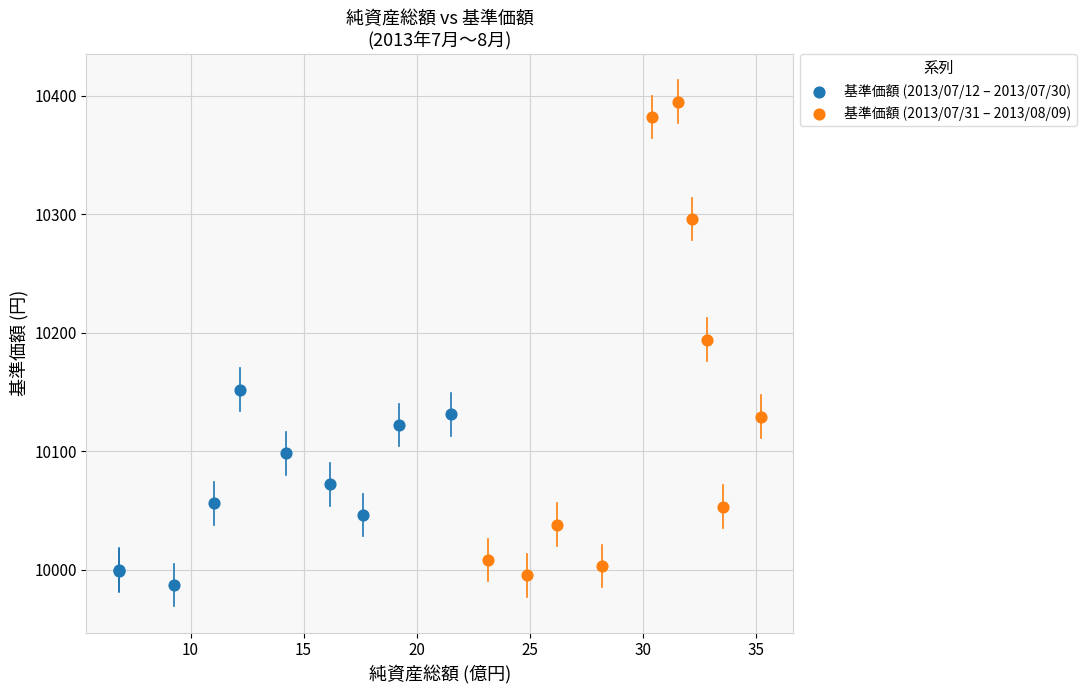

Which series contains the highest Y value?

基準価額 (2013/07/31 – 2013/08/09)